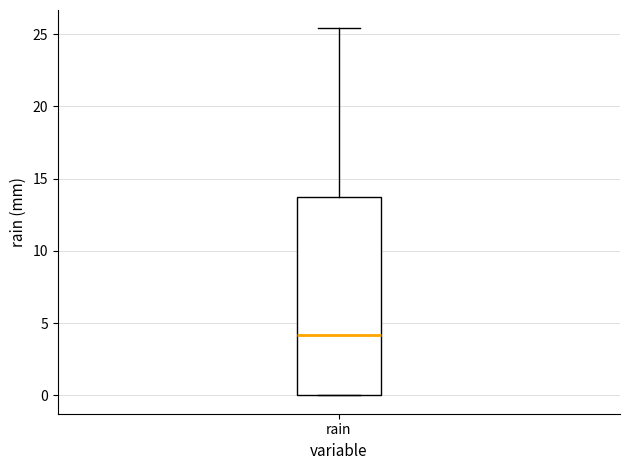

Where is the upper edge of the box for rain on the y-axis? The values are not printed on the chart, so give them approximately, as read against the axis.

14.0